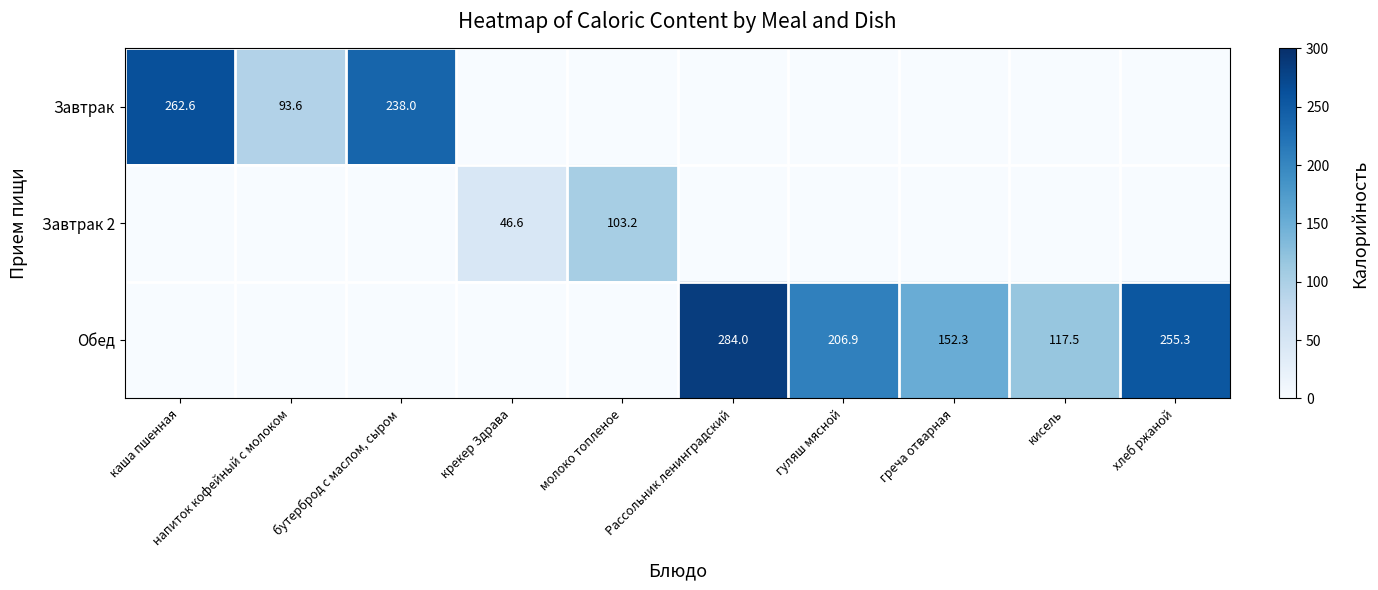

The Завтрак 2 series shows 22.6 at молоко топленое. True or false?

False